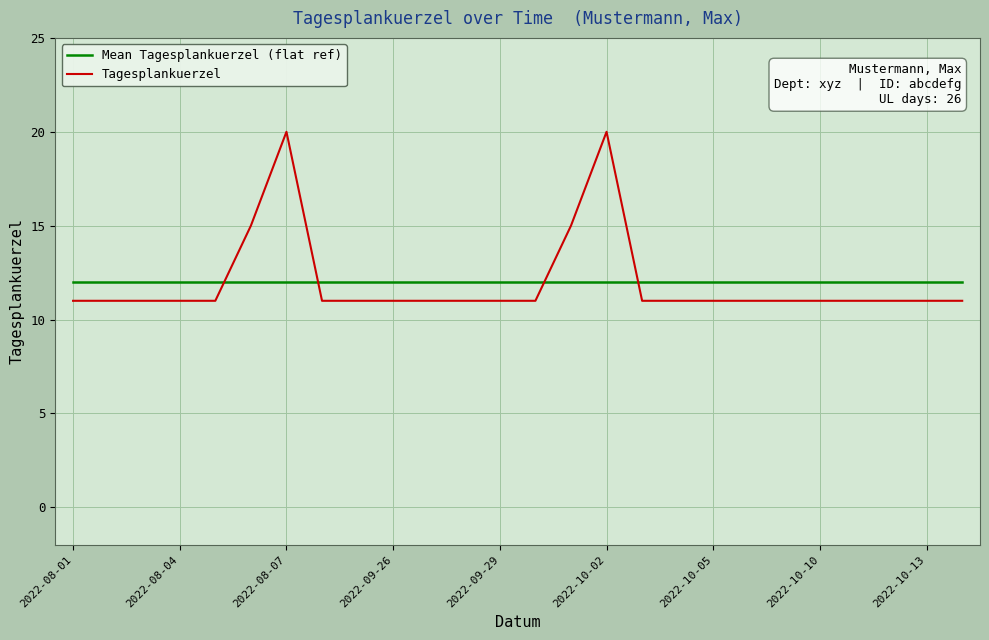

True or false: Mean Tagesplankuerzel (flat ref) and Tagesplankuerzel cross at least once.

True